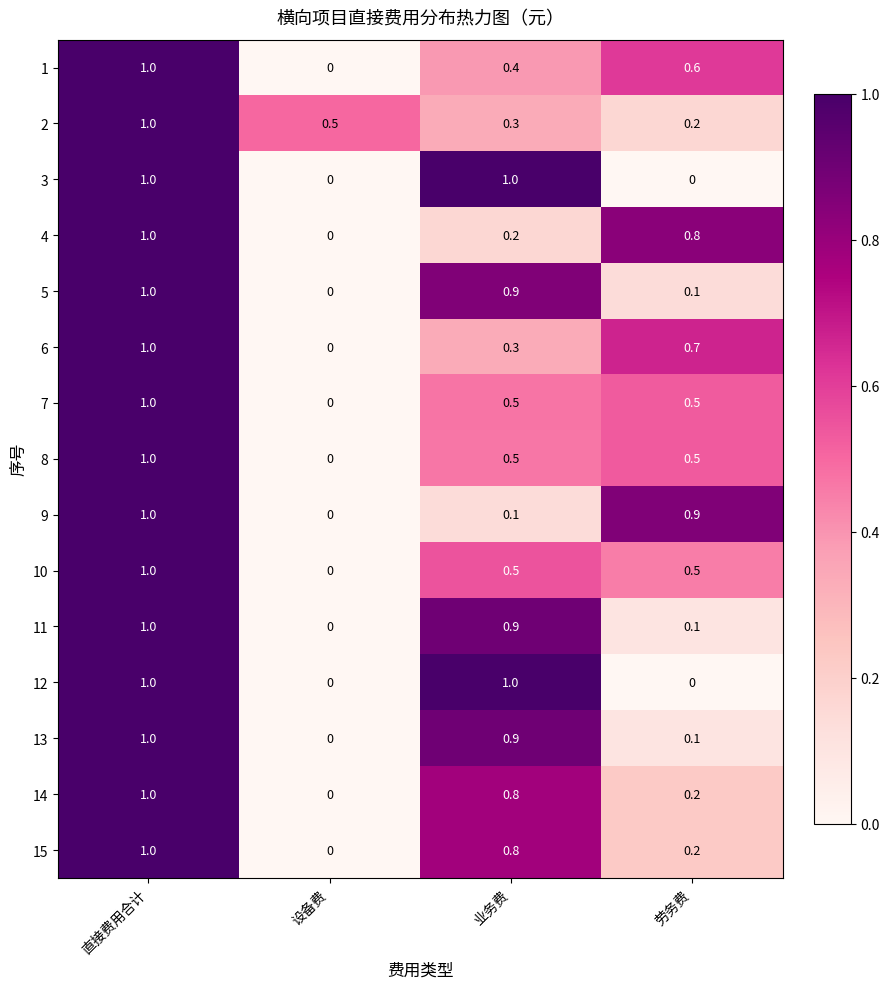

At which category is the sum across all series the highest?

直接费用合计